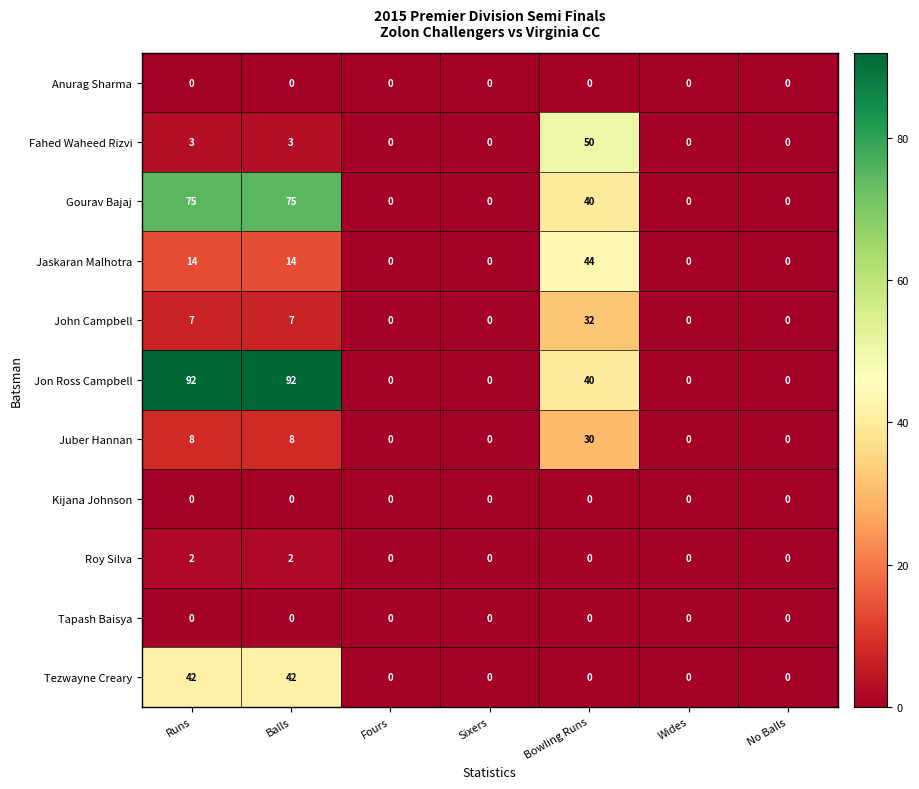

What is the difference between the John Campbell values at No Balls and Bowling Runs?

32